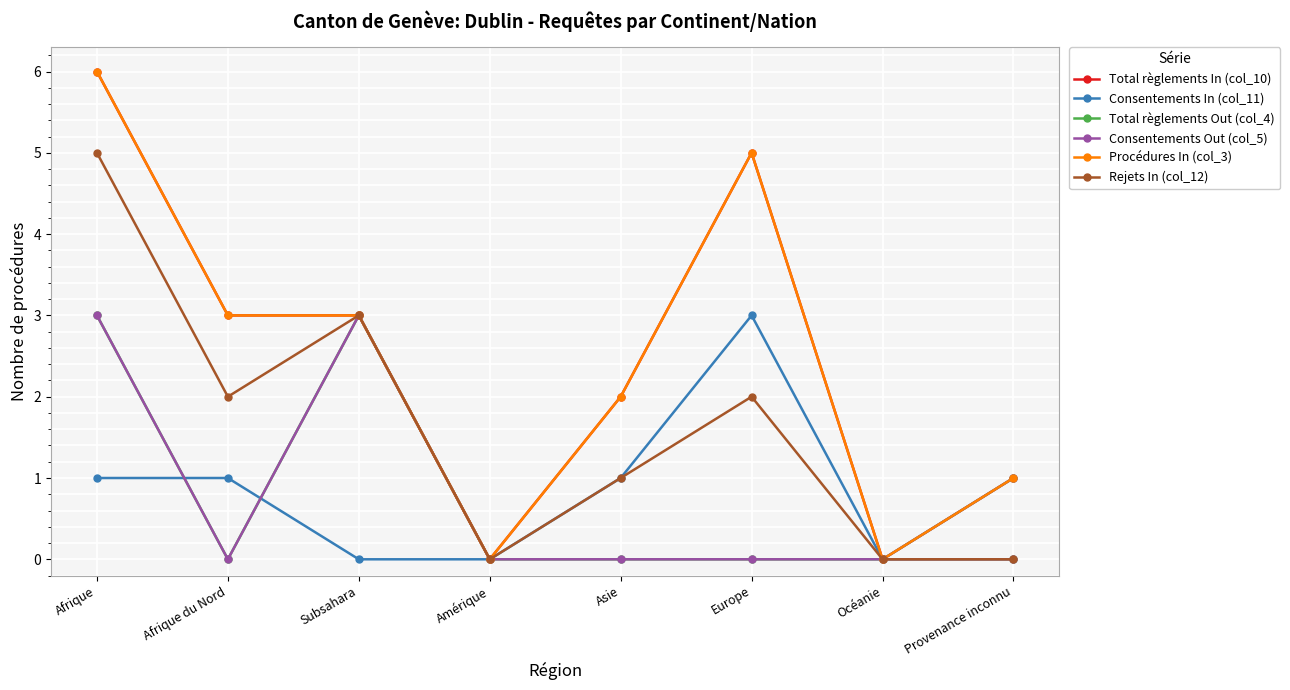

At which category does Consentements Out (col_5) reach its first local valley?

Afrique du Nord